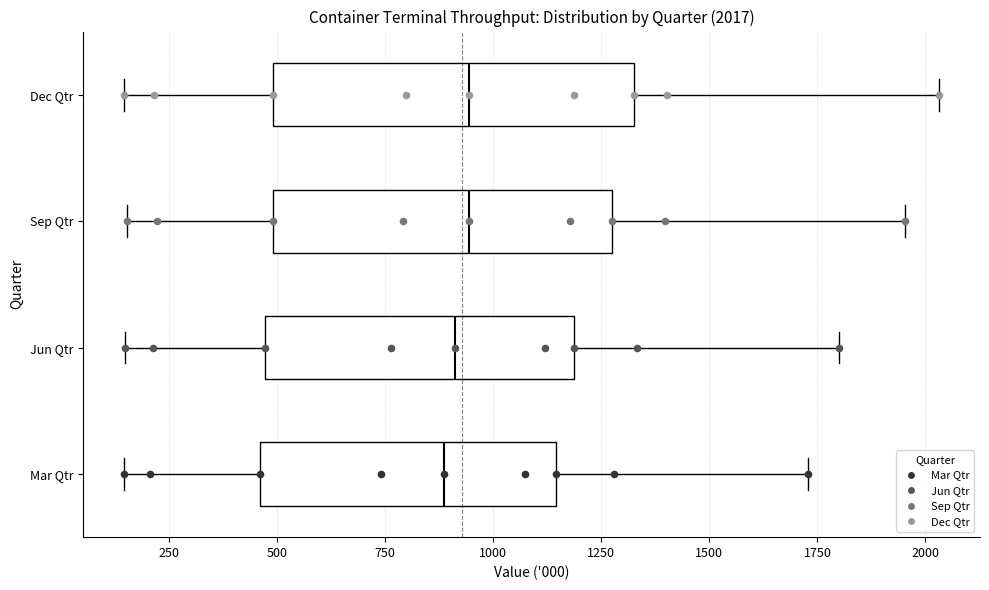

Comparing the boxes themselves (not the whiskers), which one is the widest?

Dec Qtr